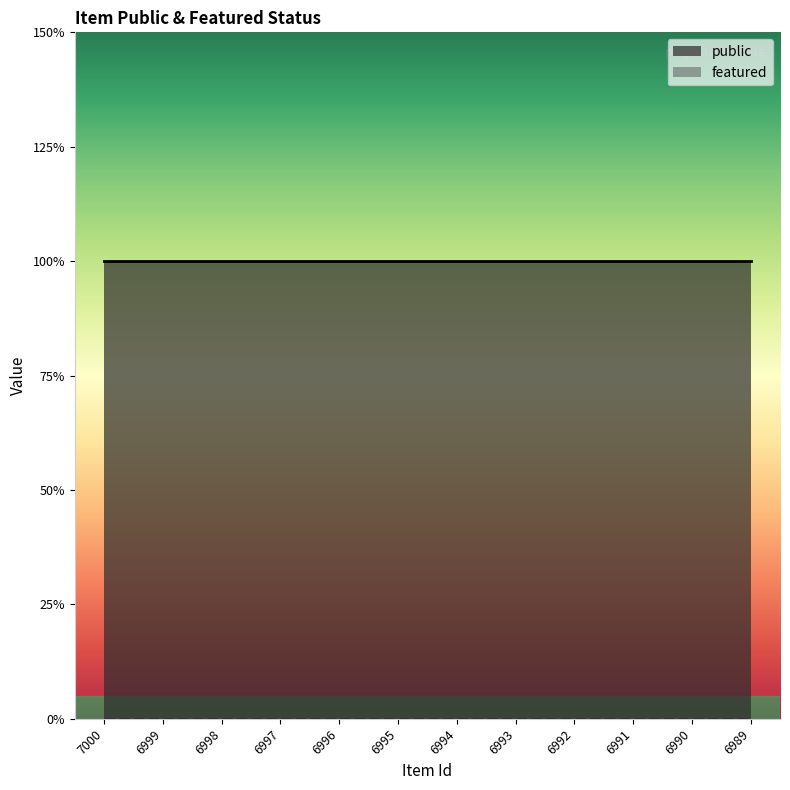

True or false: public and featured cross at least once.

False